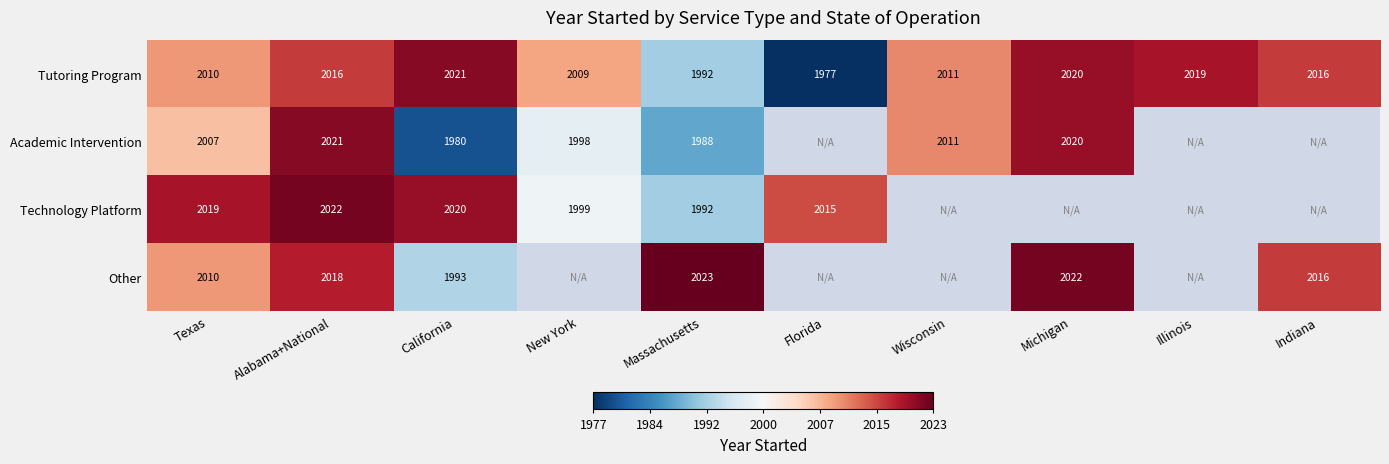

Where is Tutoring Program nearest to the value 1999?

Massachusetts